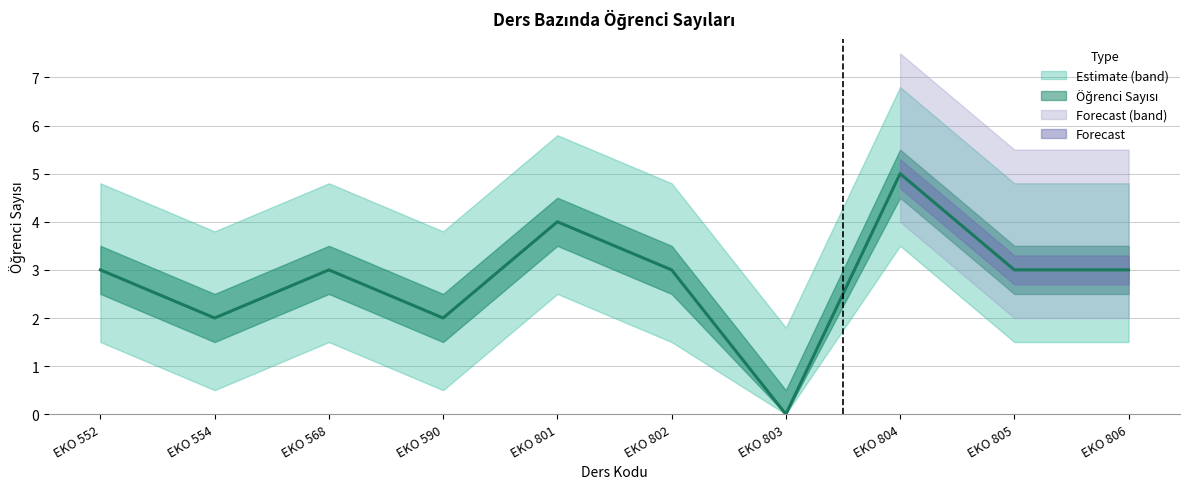

How many positive values are there?

9